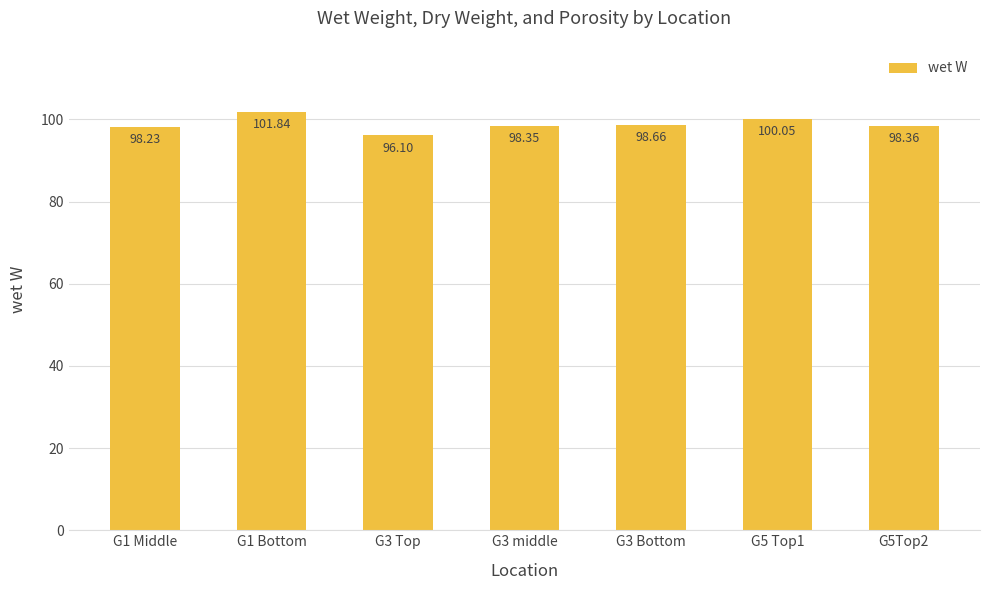

What is the smallest value displayed?

96.1